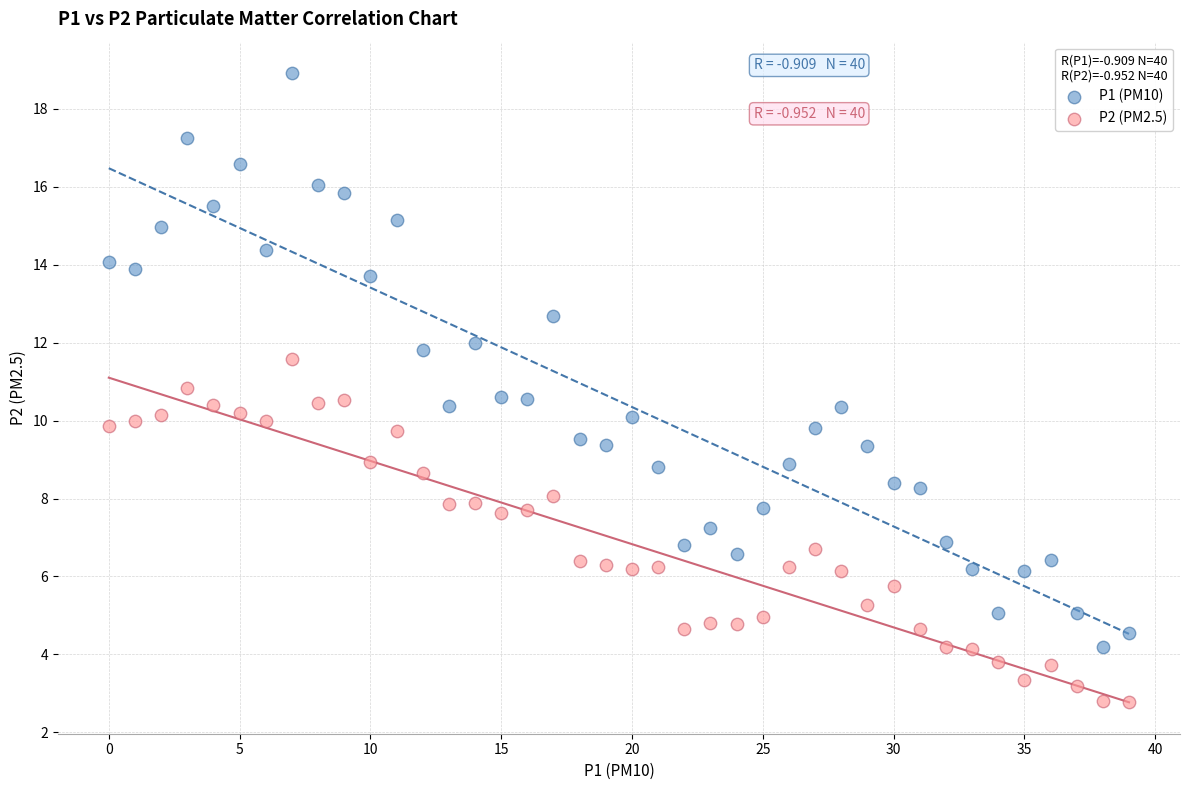

Which series reaches the minimum Y coordinate?

P2 (PM2.5)